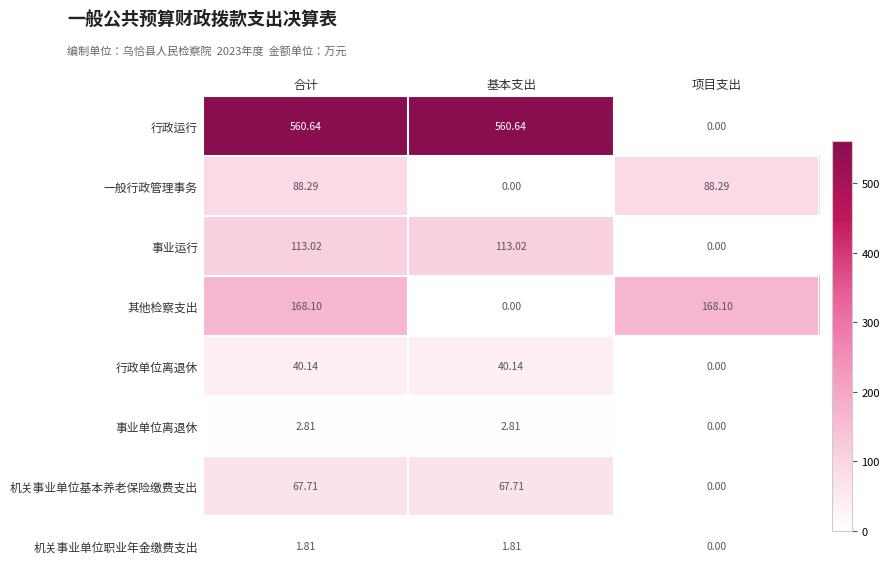

Which series has the largest range (max minus min)?

行政运行